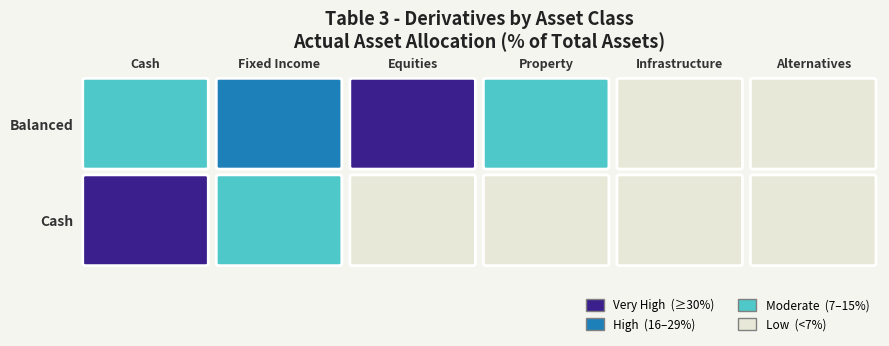

List the series in order of their peak value, highest first.

Cash, Balanced